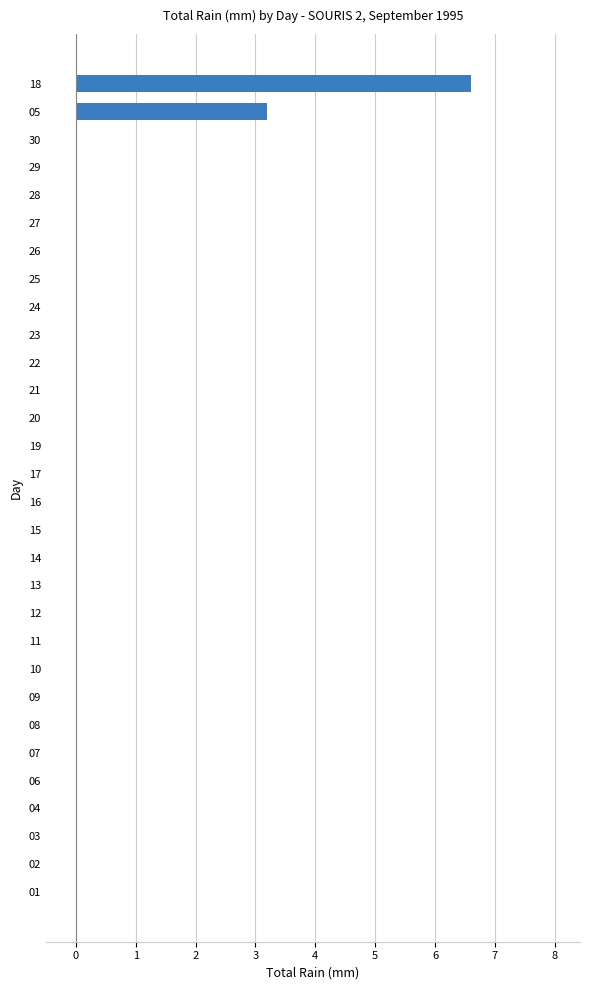

Reading bottom to top, what are all the values shown in this chart?

01=0.0	02=0.0	03=0.0	04=0.0	06=0.0	07=0.0	08=0.0	09=0.0	10=0.0	11=0.0	12=0.0	13=0.0	14=0.0	15=0.0	16=0.0	17=0.0	19=0.0	20=0.0	21=0.0	22=0.0	23=0.0	24=0.0	25=0.0	26=0.0	27=0.0	28=0.0	29=0.0	30=0.0	05=3.2	18=6.6